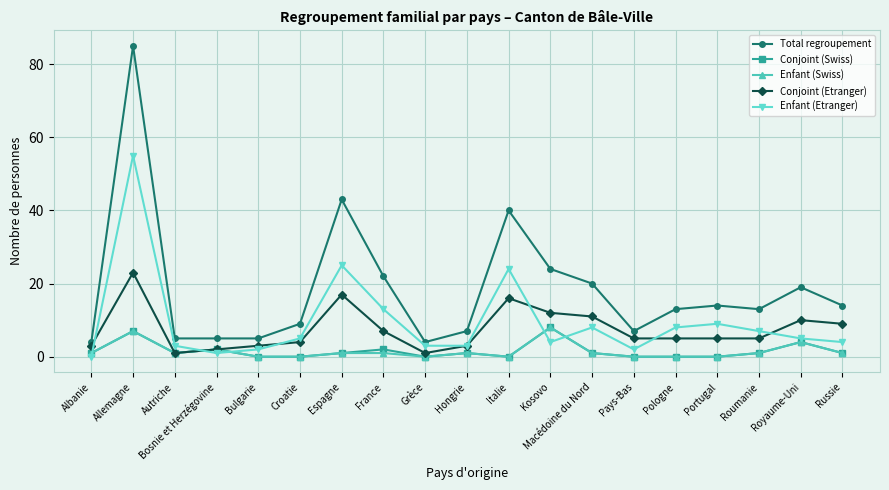

What is the sum of the Conjoint (Swiss) values at Royaume-Uni and Autriche?

5